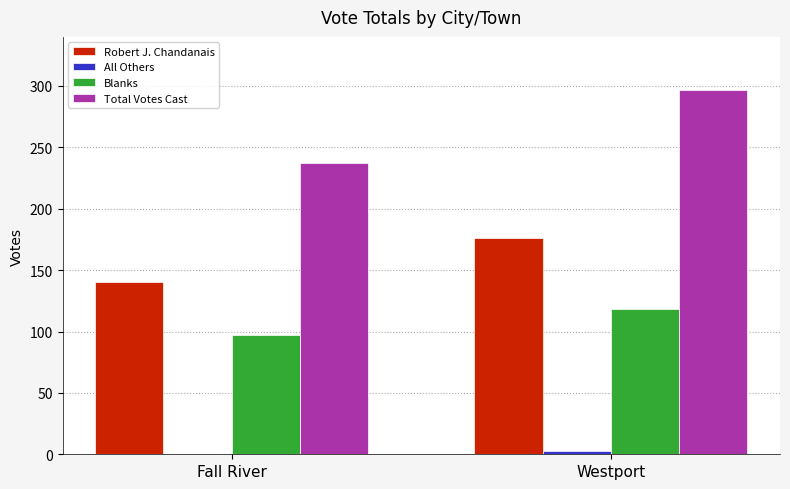

Count the Blanks values in the range 97 to 118.

2